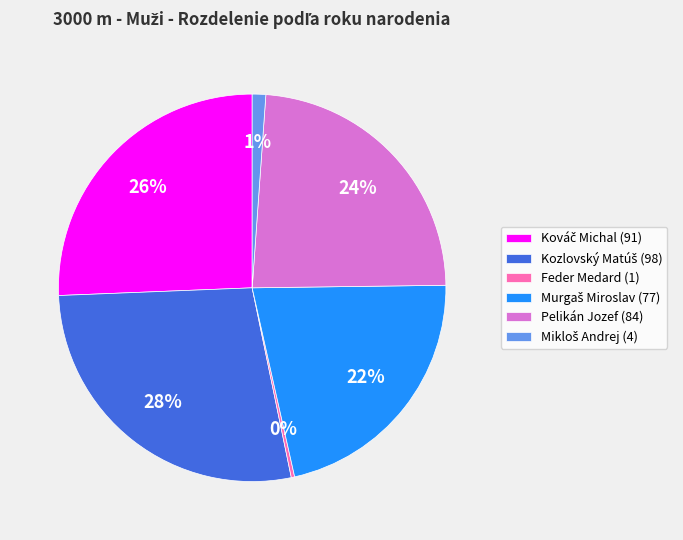

The Pelikán Jozef (84) slice represents 15% of the pie. True or false?

False